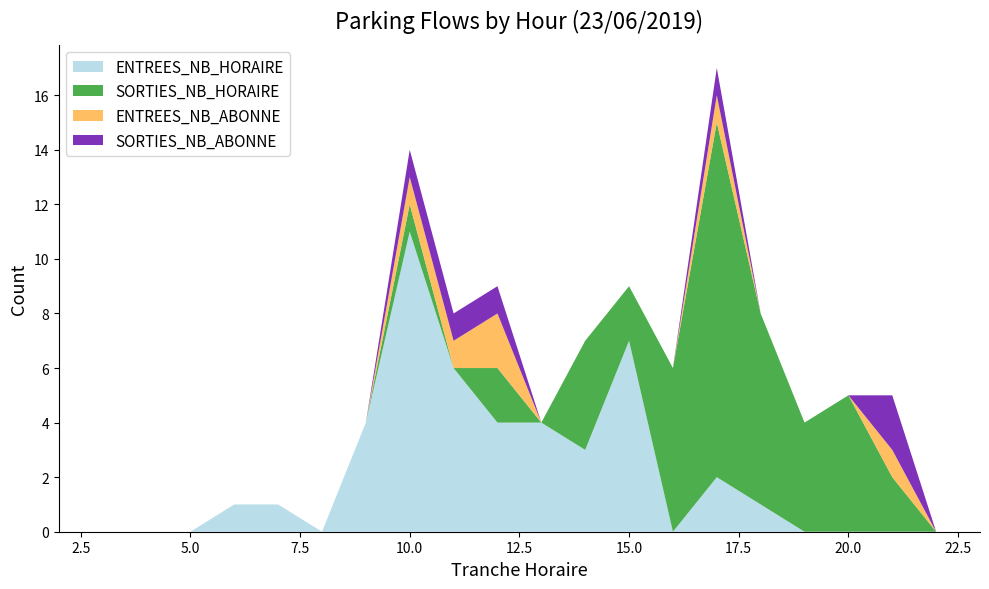

Reading left to right, transcribe all the data shown in this chart.

ENTREES_NB_HORAIRE: 0	0	0	0	1	1	0	4	11	6	4	4	3	7	0	2	1	0	0	0	0	0
SORTIES_NB_HORAIRE: 0	0	0	0	0	0	0	0	1	0	2	0	4	2	6	13	7	4	5	2	0	0
ENTREES_NB_ABONNE: 0	0	0	0	0	0	0	0	1	1	2	0	0	0	0	1	0	0	0	1	0	0
SORTIES_NB_ABONNE: 0	0	0	0	0	0	0	0	1	1	1	0	0	0	0	1	0	0	0	2	0	0